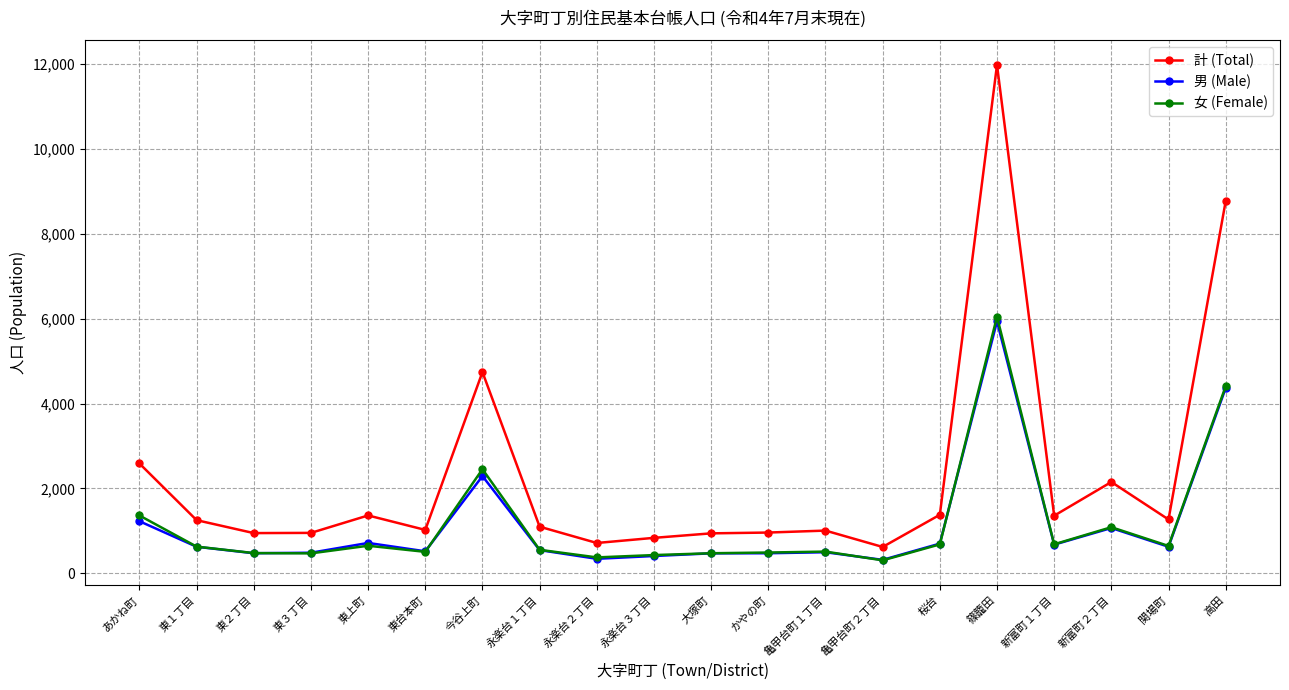

What is the spread (max minus min) of values at 永楽台３丁目?

428